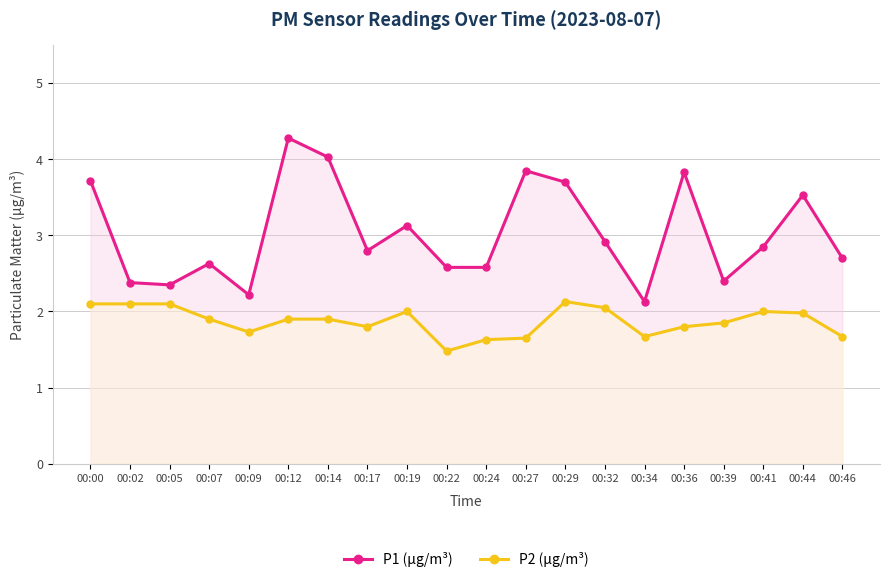

True or false: P2 (µg/m³) and P1 (µg/m³) intersect in this chart.

False